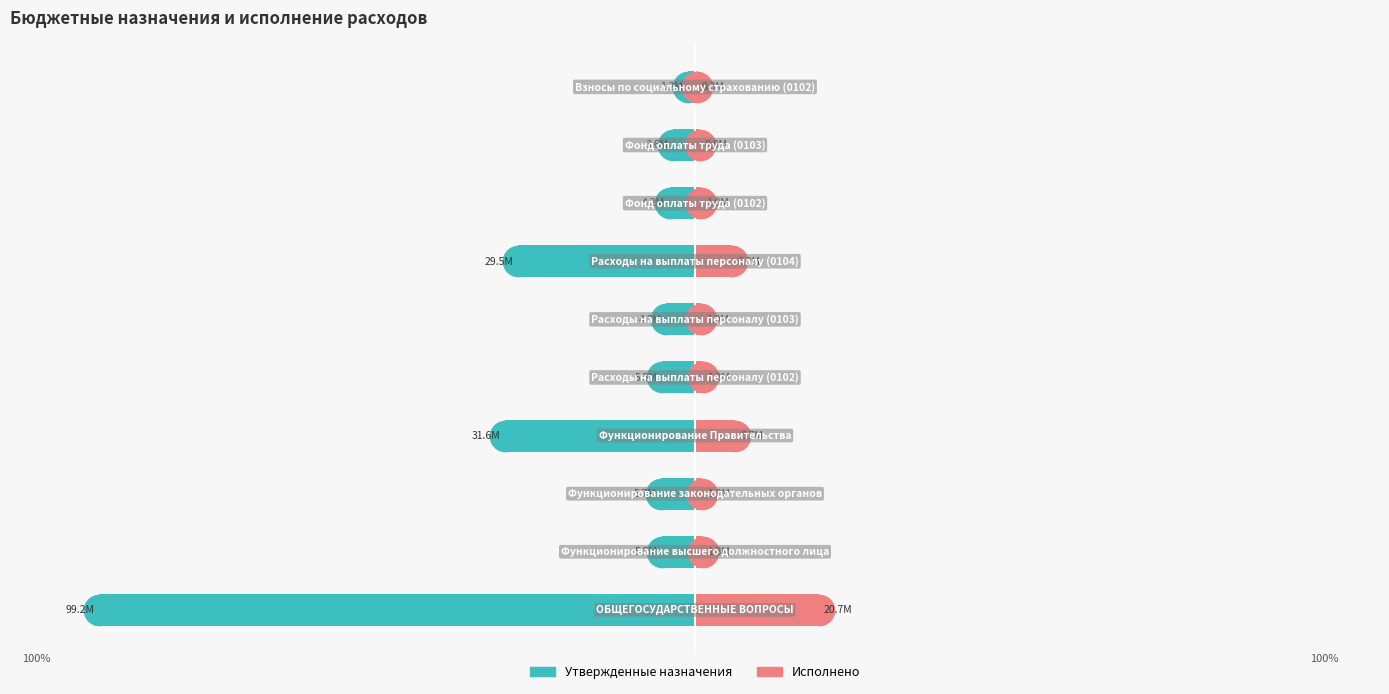

What is the sum of all Утвержденные назначения values?

-192.3